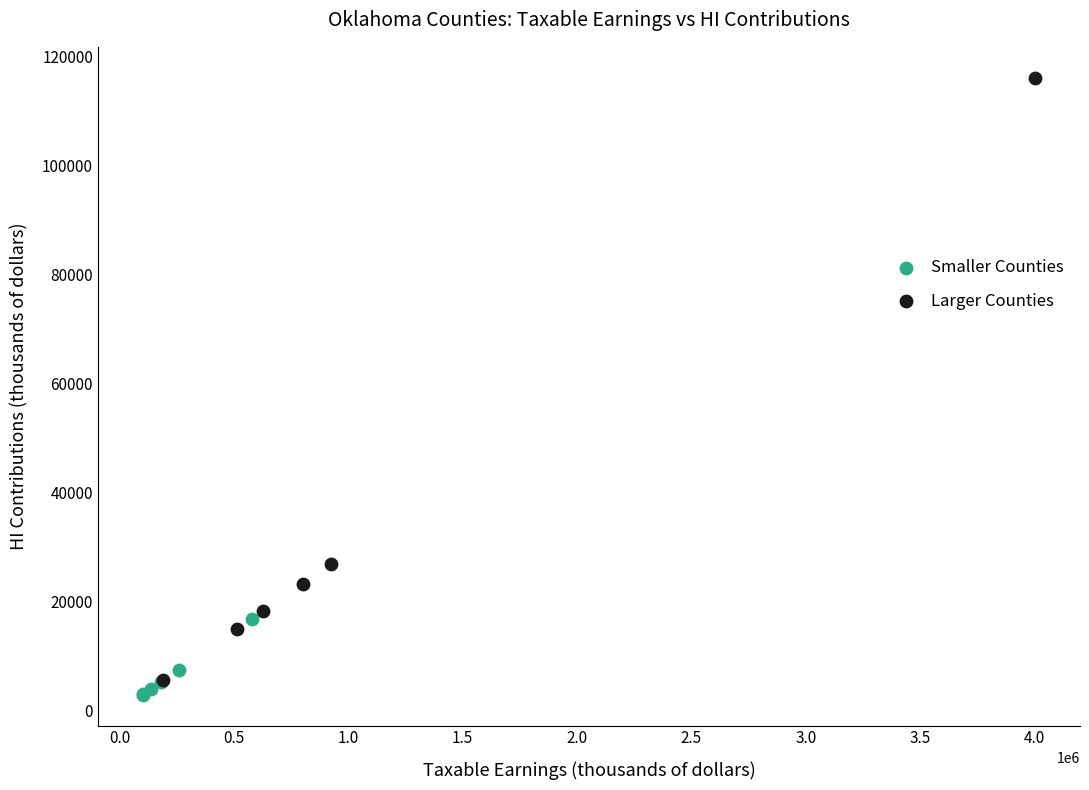

Which series contains the highest Y value?

Larger Counties